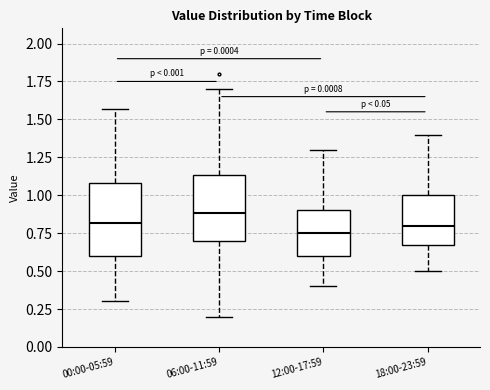

Reading left to right, transcribe this box plot: for each box, give where its median line is, the range the box spans, and where its two whiskers end, as read against the y-axis. The values are not printed on the chart, so give them approximately, as read against the axis.

00:00-05:59: median 0.80, box 0.60 to 1.10, whiskers 0.30 to 1.55
06:00-11:59: median 0.90, box 0.70 to 1.15, whiskers 0.20 to 1.70
12:00-17:59: median 0.75, box 0.60 to 0.90, whiskers 0.40 to 1.30
18:00-23:59: median 0.80, box 0.70 to 1.00, whiskers 0.50 to 1.40